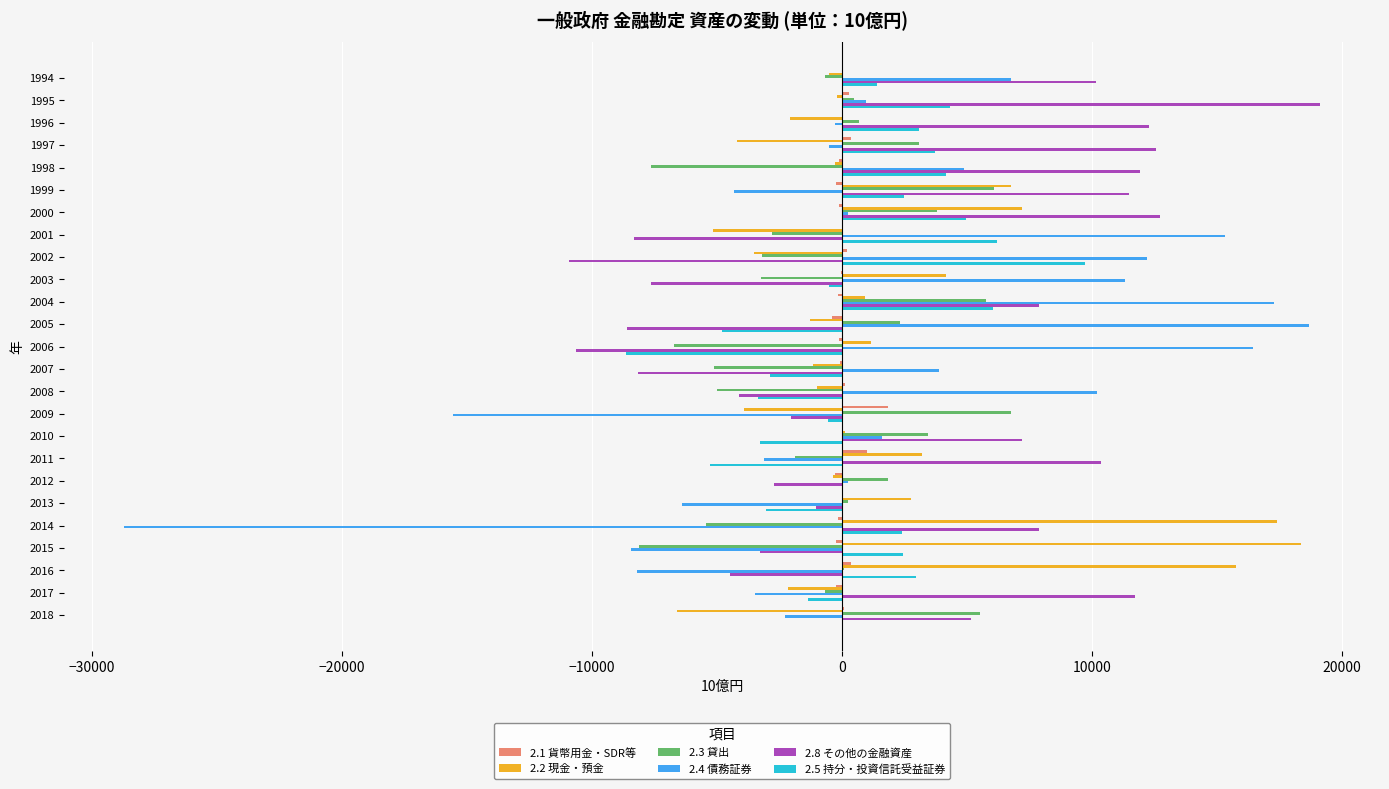

What is the highest value of the 2.4 債務証券 series?

18692.1